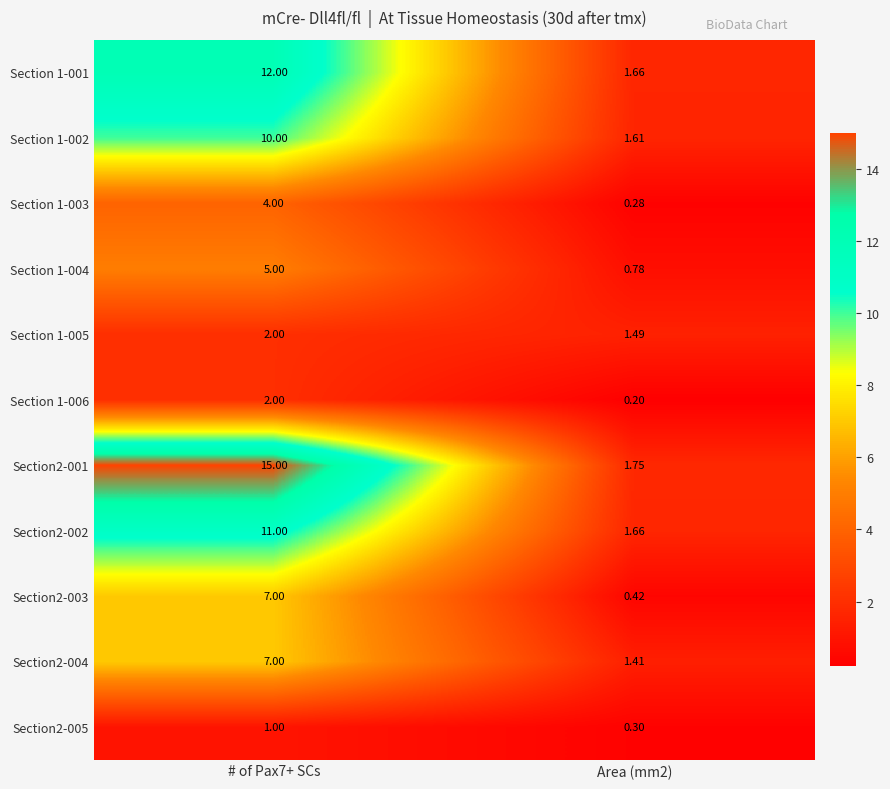

Reading left to right, transcribe all the data shown in this chart.

Section 1-001: # of Pax7+ SCs=12.0	Area (mm2)=1.7
Section 1-002: # of Pax7+ SCs=10.0	Area (mm2)=1.6
Section 1-003: # of Pax7+ SCs=4.0	Area (mm2)=0.3
Section 1-004: # of Pax7+ SCs=5.0	Area (mm2)=0.8
Section 1-005: # of Pax7+ SCs=2.0	Area (mm2)=1.5
Section 1-006: # of Pax7+ SCs=2.0	Area (mm2)=0.2
Section2-001: # of Pax7+ SCs=15.0	Area (mm2)=1.8
Section2-002: # of Pax7+ SCs=11.0	Area (mm2)=1.7
Section2-003: # of Pax7+ SCs=7.0	Area (mm2)=0.4
Section2-004: # of Pax7+ SCs=7.0	Area (mm2)=1.4
Section2-005: # of Pax7+ SCs=1.0	Area (mm2)=0.3